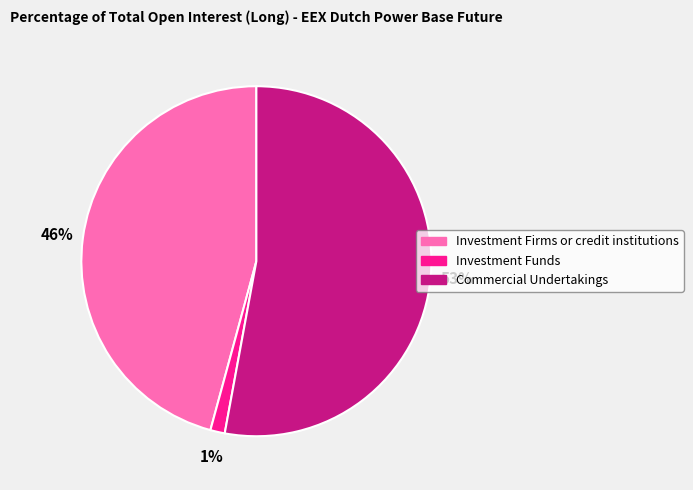

How many slices are in this pie chart?

3